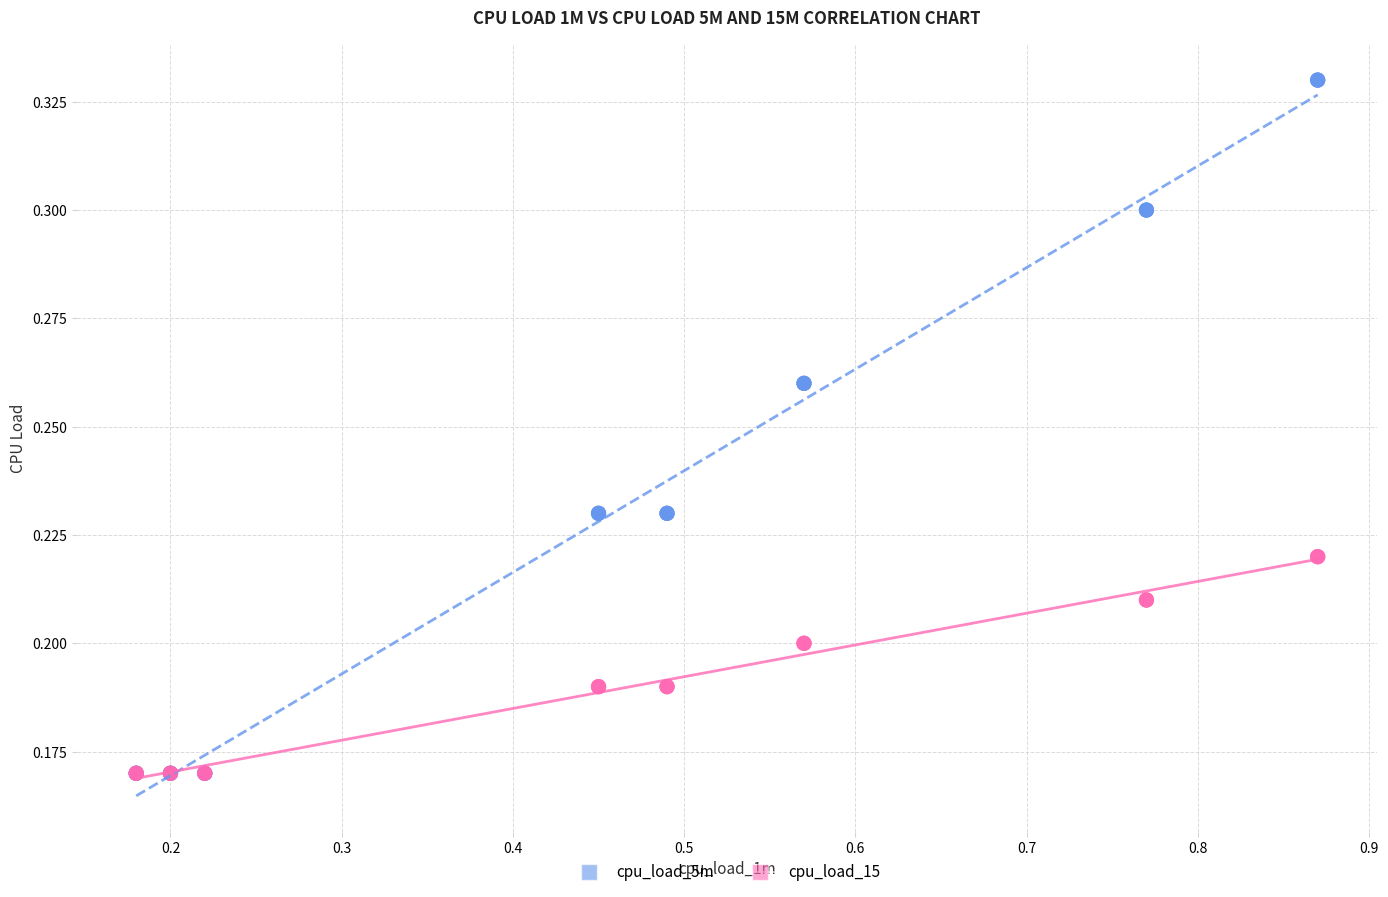

Which series has the widest spread of Y values?

cpu_load_5m